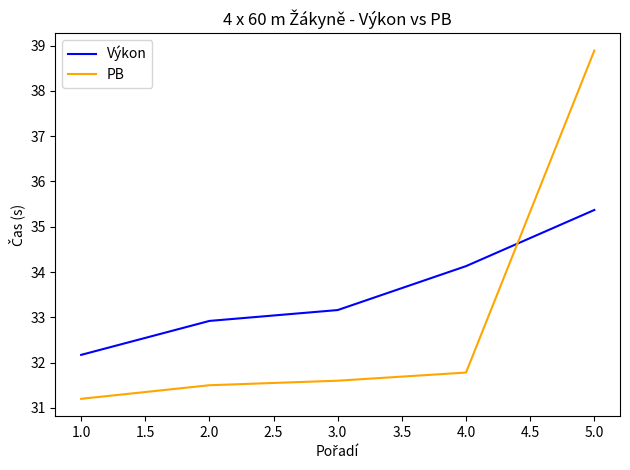

Rank the series by their average value, from lowest to highest.

PB, Výkon